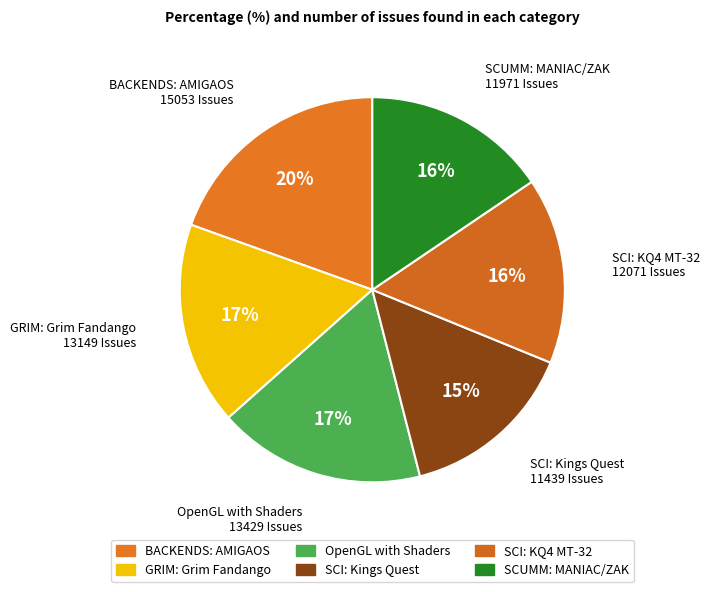

Which has a higher value, SCUMM: MANIAC/ZAK or OpenGL with Shaders?

OpenGL with Shaders